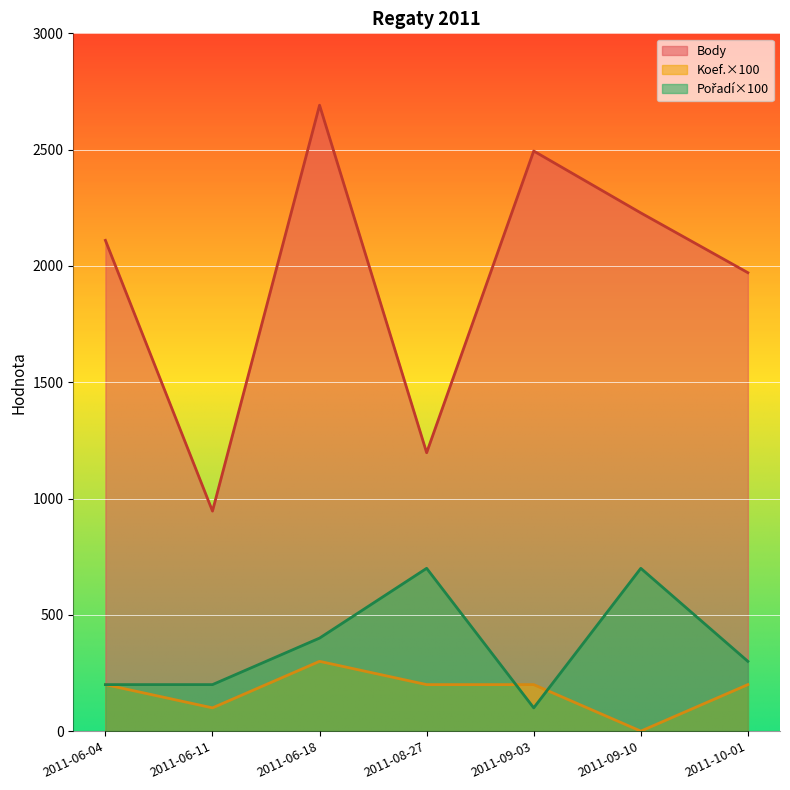

In Pořadí, how many points are higher than both neighbors (excluding endpoints)?

2